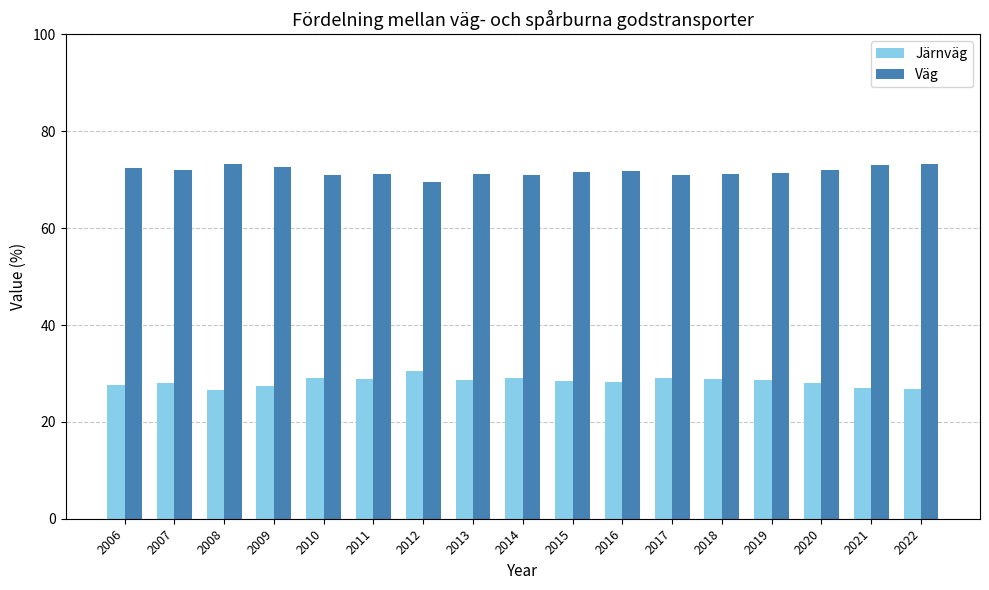

How many groups of bars are there?

17